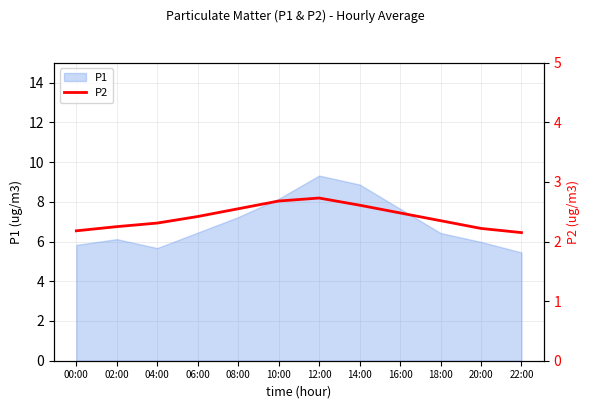

How many lines are shown in the chart?

1